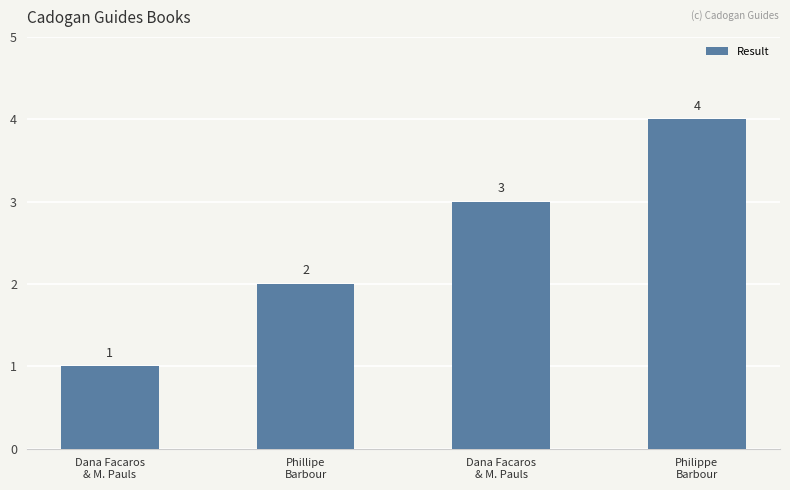

List the labels in order of value, smallest first.

Dana Facaros
& M. Pauls, Phillipe
Barbour, Dana Facaros
& M. Pauls, Philippe
Barbour